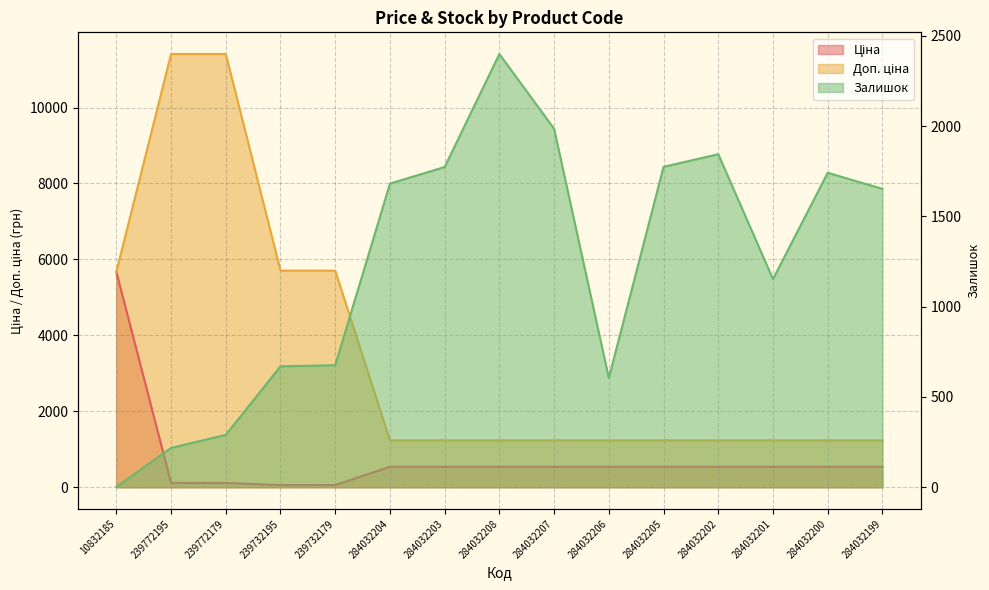

Which series changed the most between 284032204 and 284032202?

Залишок